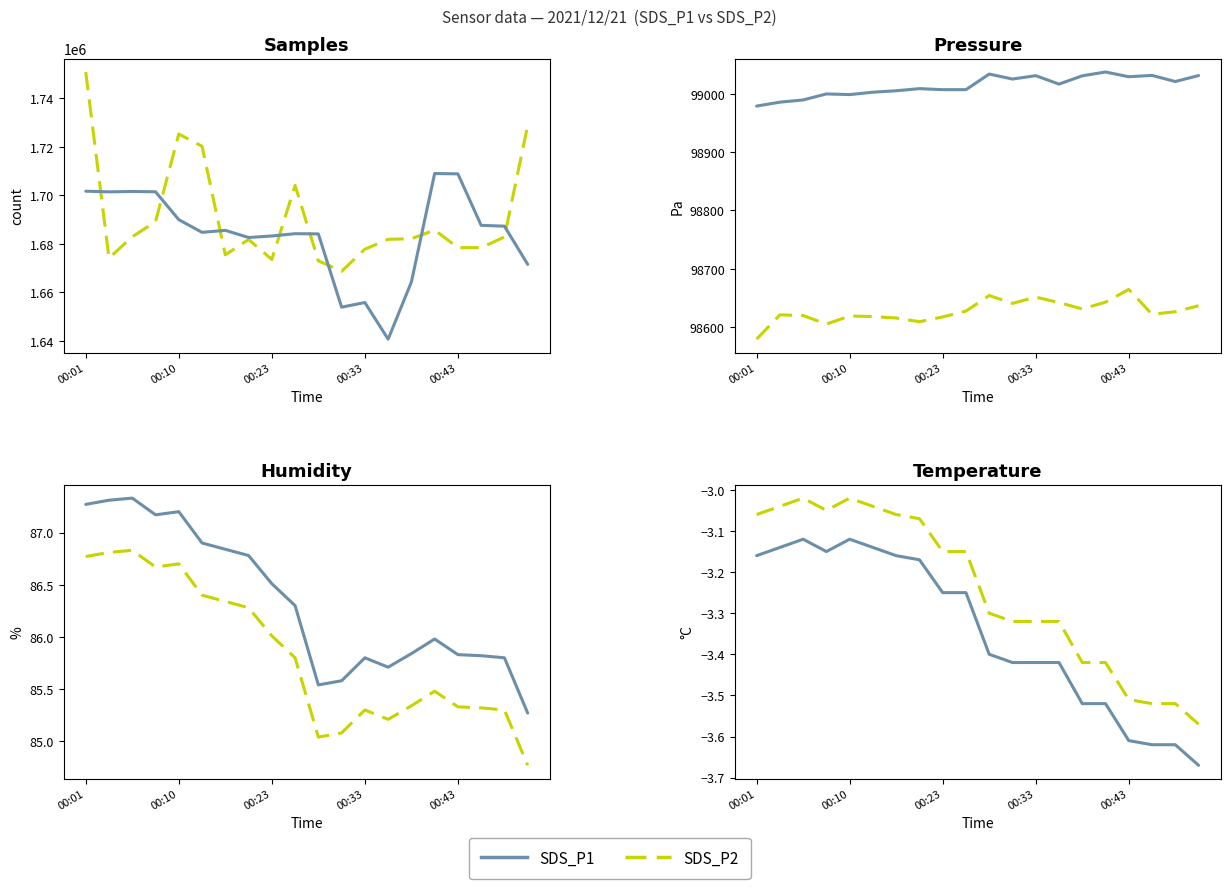

How many series are shown in this chart?

2